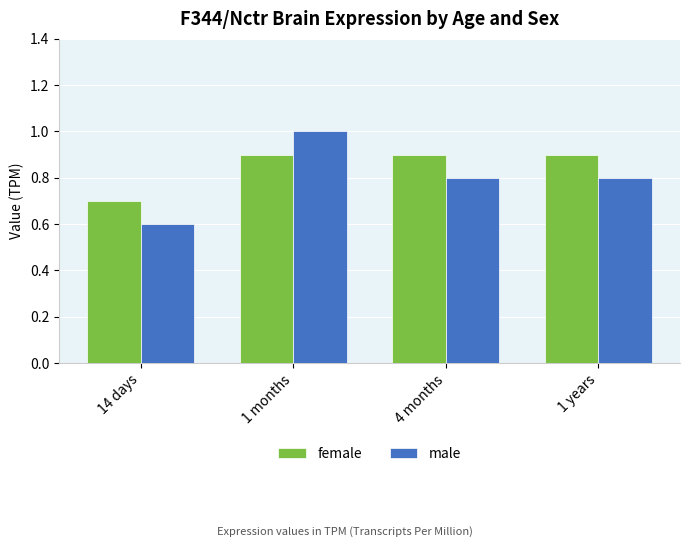

True or false: female has a value of 0.4 at 1 years.

False